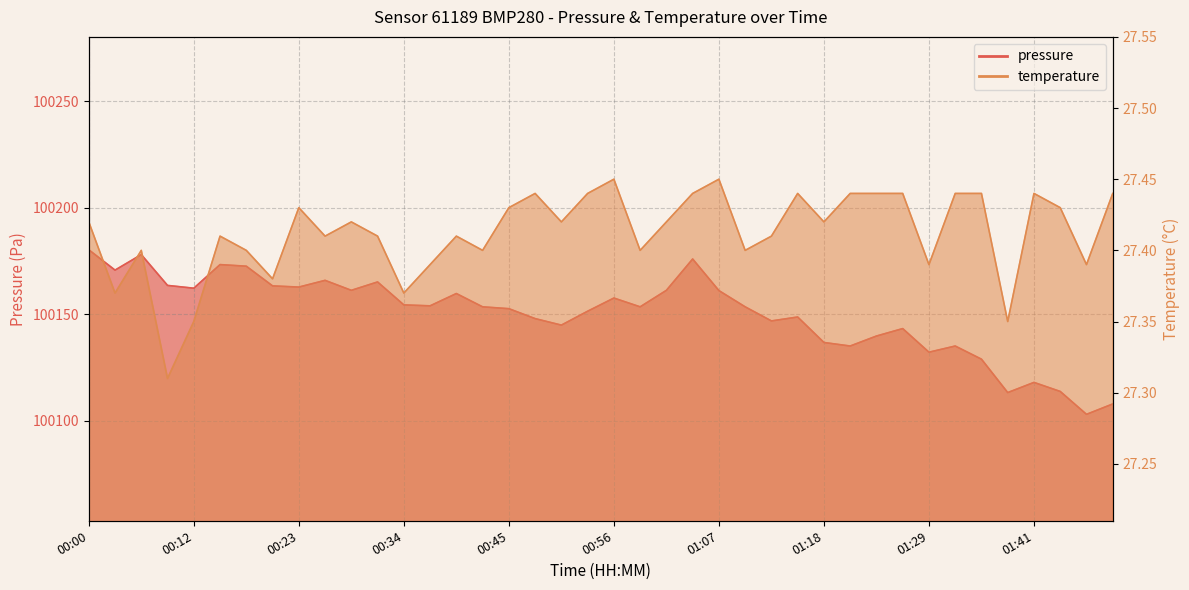

What is the difference between the second highest and minimum values in the temperature series?

0.1